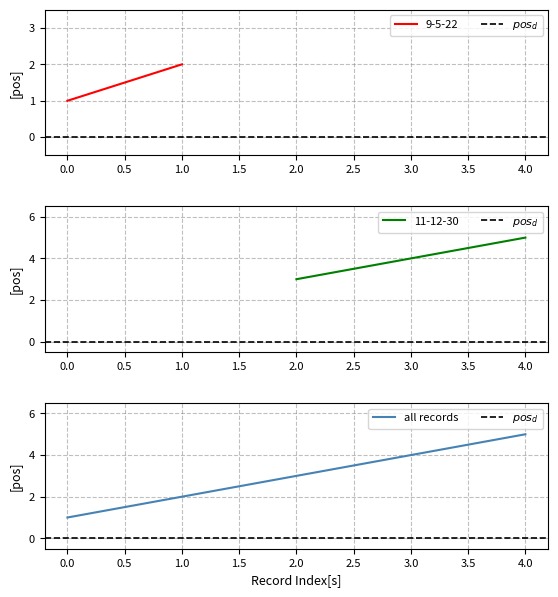

What is the average value?

3